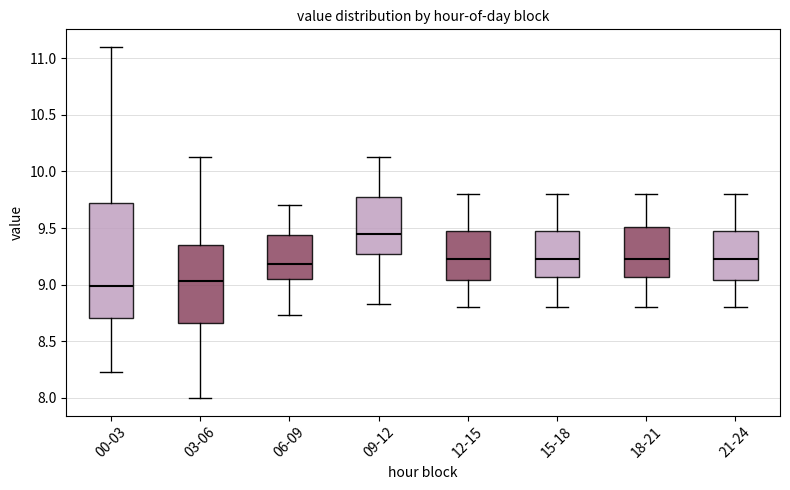

Which box is the tallest, from its lower edge to its upper edge?

00-03